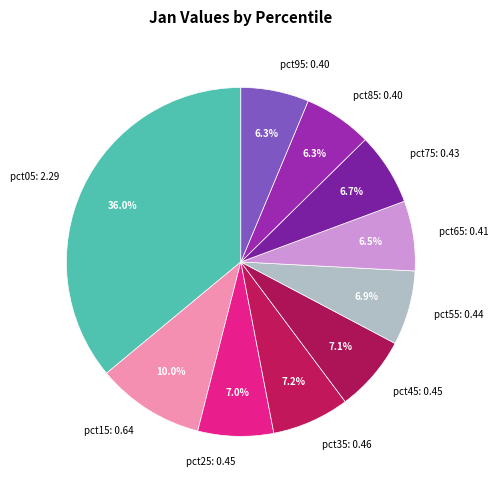

Do pct35: 0.46 and pct65: 0.41 together represent more than half of the pie?

No